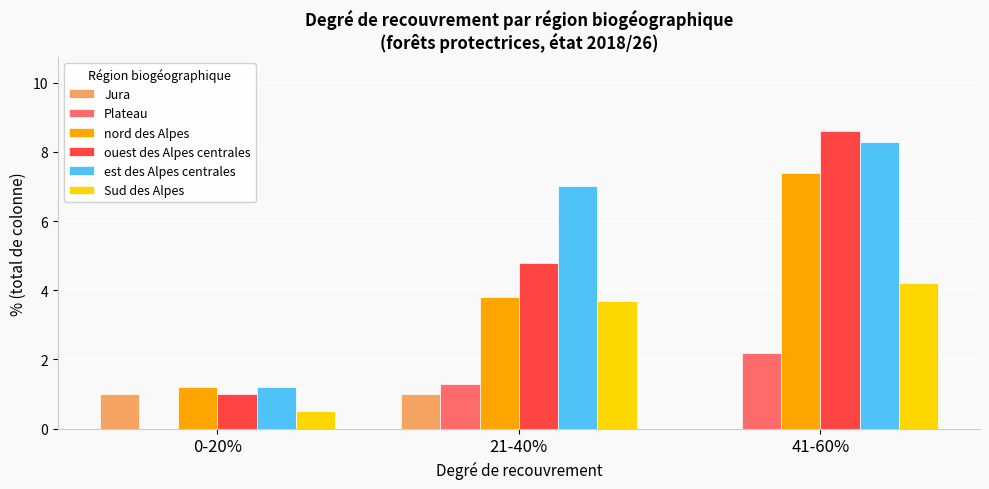

Which series changed the most between 21-40% and 41-60%?

ouest des Alpes centrales